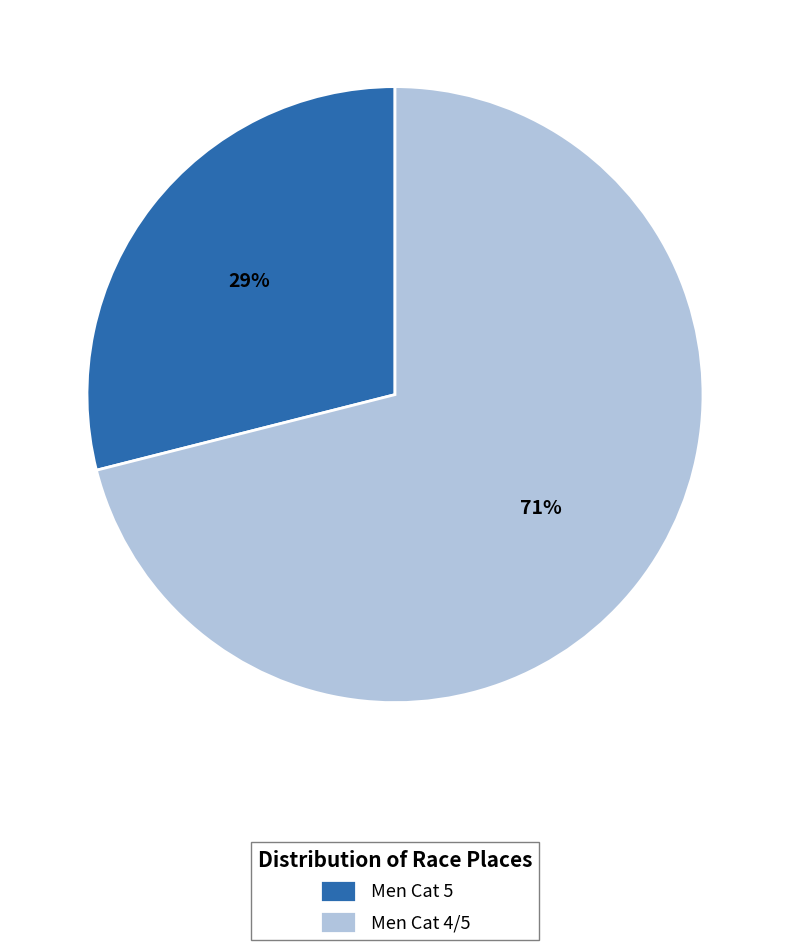

Is the sum of Men Cat 5 and Men Cat 4/5 greater than half?

Yes